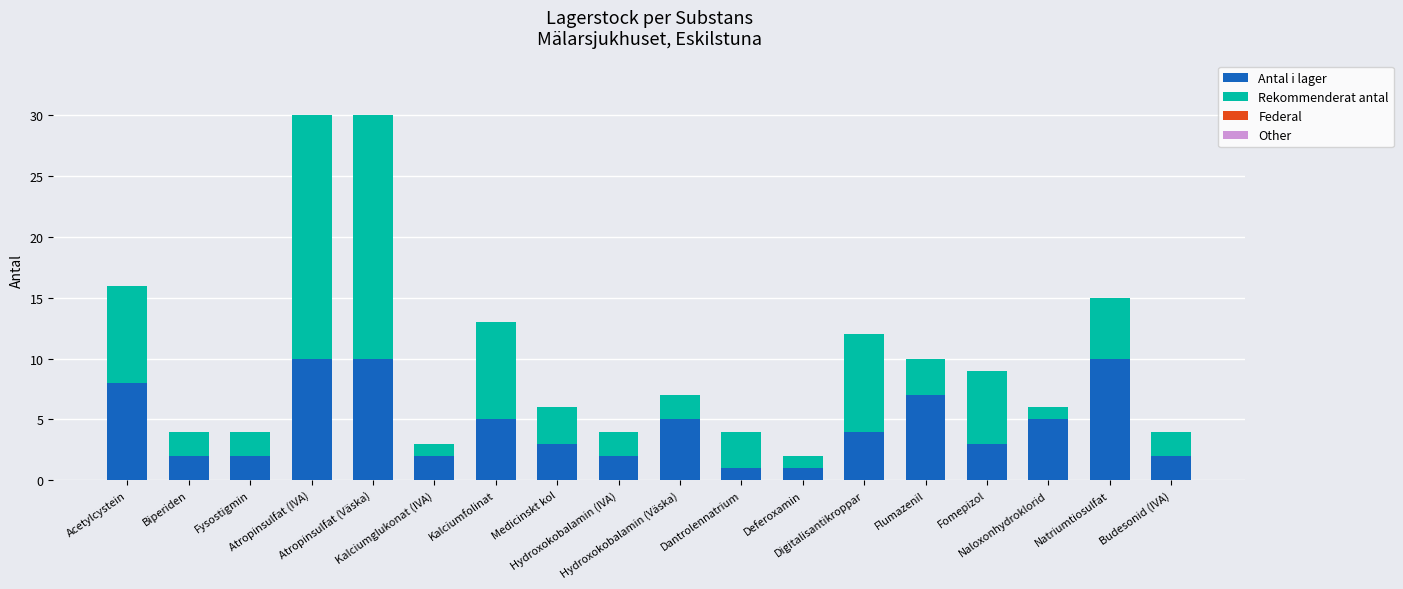

The Antal i lager series shows 10 at Atropinsulfat (Väska). True or false?

True